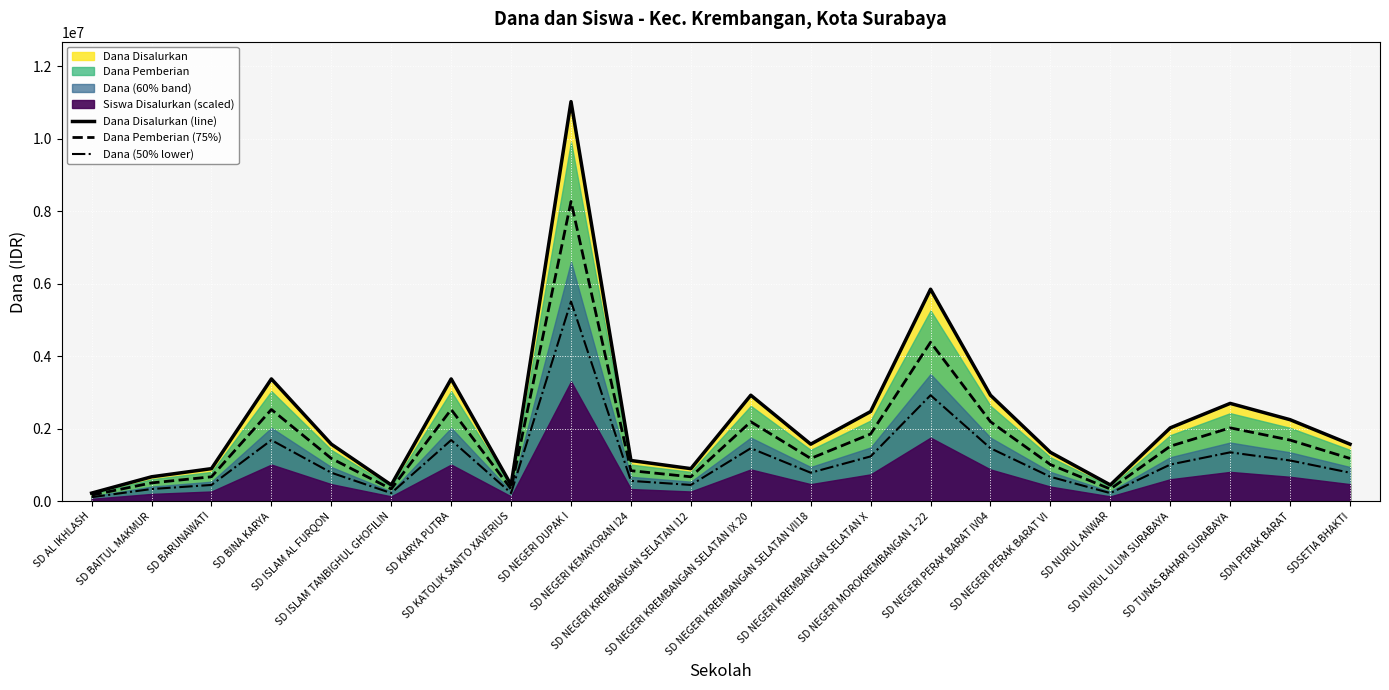

True or false: Dana Pemberian (75%) and Dana (50% lower) cross at least once.

False